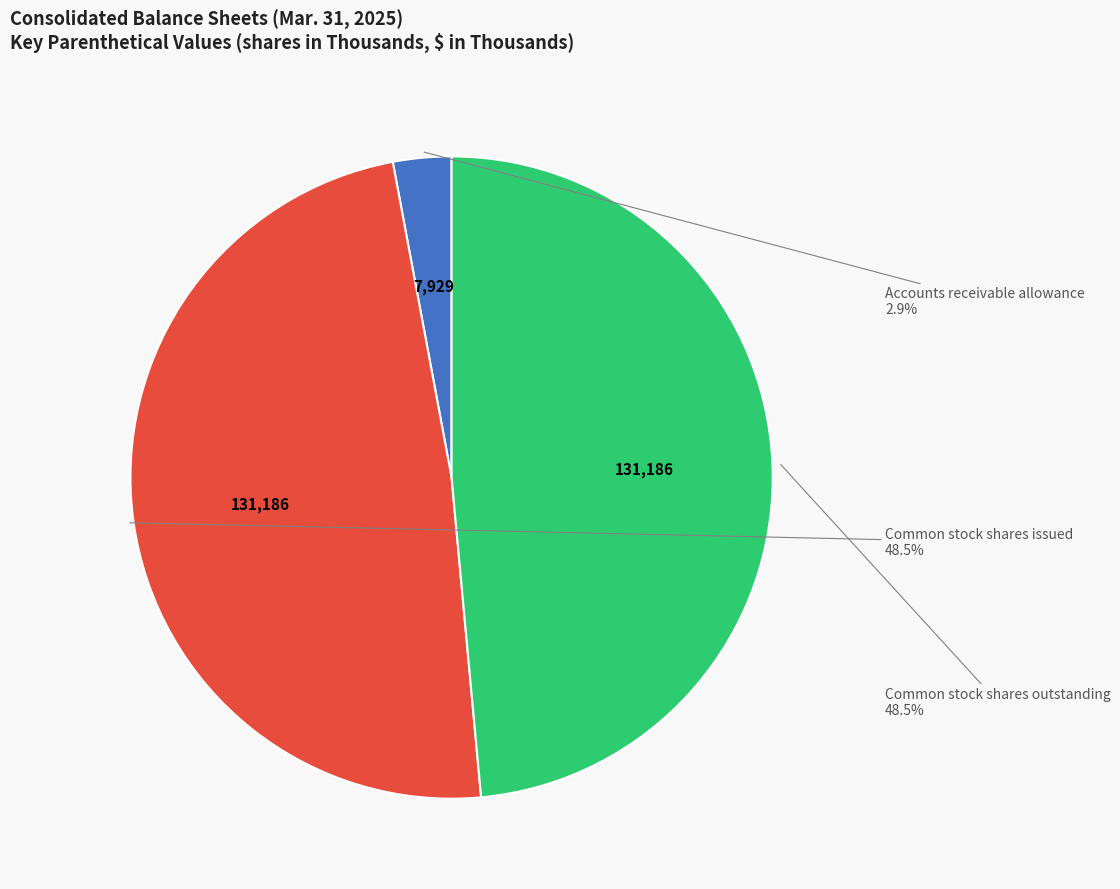

Is there a majority slice in this chart?

No